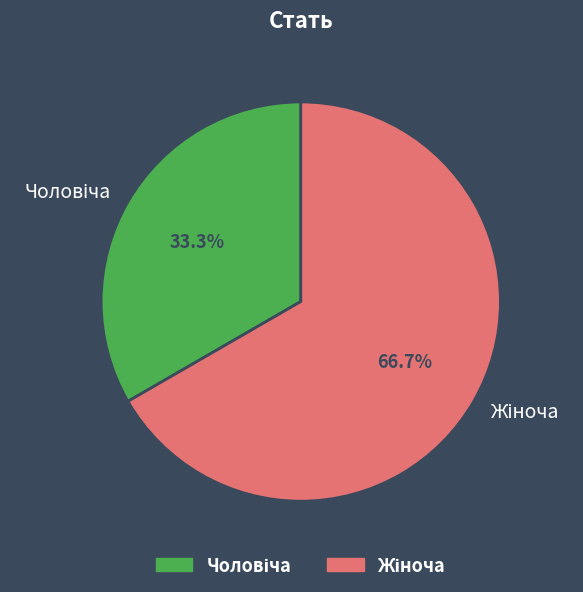

Is there a majority slice in this chart?

Yes